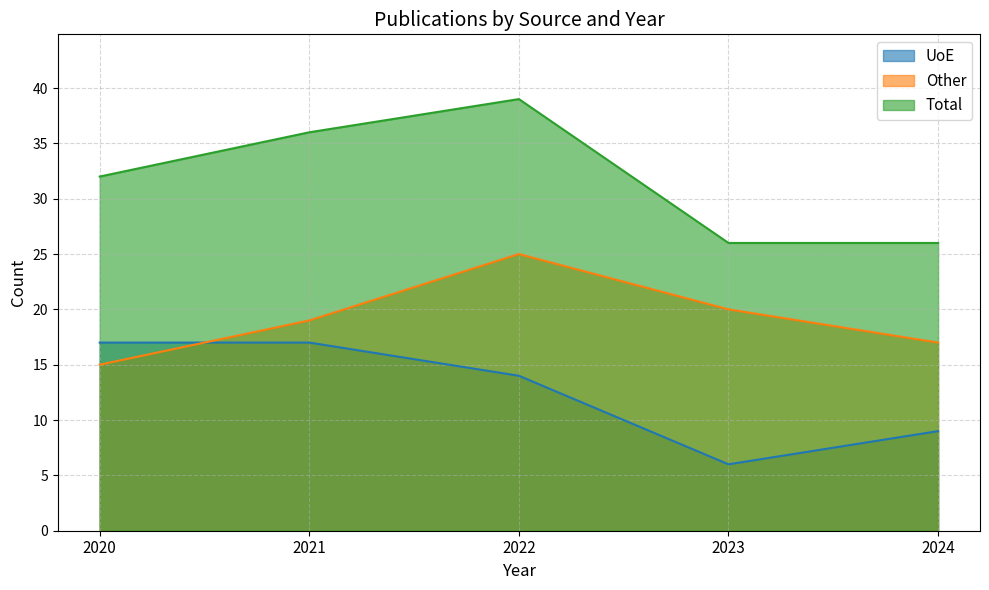

List the series in order of their overall mean, lowest first.

UoE, Other, Total